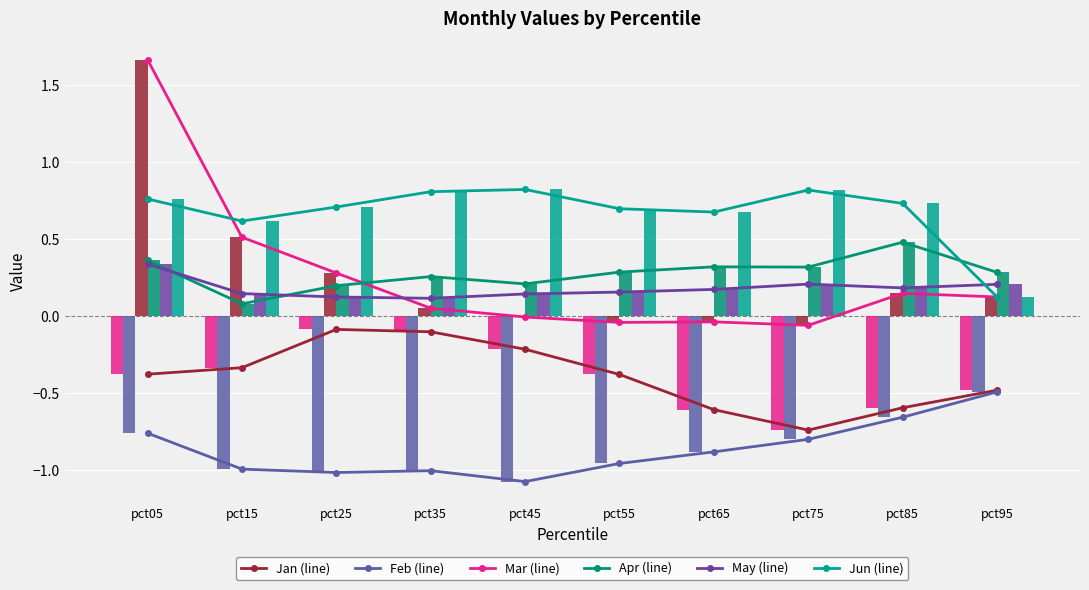

Reading left to right, extract all data points from this chart.

Jan: pct05=-0.4	pct15=-0.3	pct25=-0.1	pct35=-0.1	pct45=-0.2	pct55=-0.4	pct65=-0.6	pct75=-0.7	pct85=-0.6	pct95=-0.5
Feb: pct05=-0.8	pct15=-1.0	pct25=-1.0	pct35=-1.0	pct45=-1.1	pct55=-1.0	pct65=-0.9	pct75=-0.8	pct85=-0.7	pct95=-0.5
Mar: pct05=1.7	pct15=0.5	pct25=0.3	pct35=0.0	pct45=-0.0	pct55=-0.0	pct65=-0.0	pct75=-0.1	pct85=0.1	pct95=0.1
Apr: pct05=0.4	pct15=0.1	pct25=0.2	pct35=0.3	pct45=0.2	pct55=0.3	pct65=0.3	pct75=0.3	pct85=0.5	pct95=0.3
May: pct05=0.3	pct15=0.1	pct25=0.1	pct35=0.1	pct45=0.1	pct55=0.2	pct65=0.2	pct75=0.2	pct85=0.2	pct95=0.2
Jun: pct05=0.8	pct15=0.6	pct25=0.7	pct35=0.8	pct45=0.8	pct55=0.7	pct65=0.7	pct75=0.8	pct85=0.7	pct95=0.1